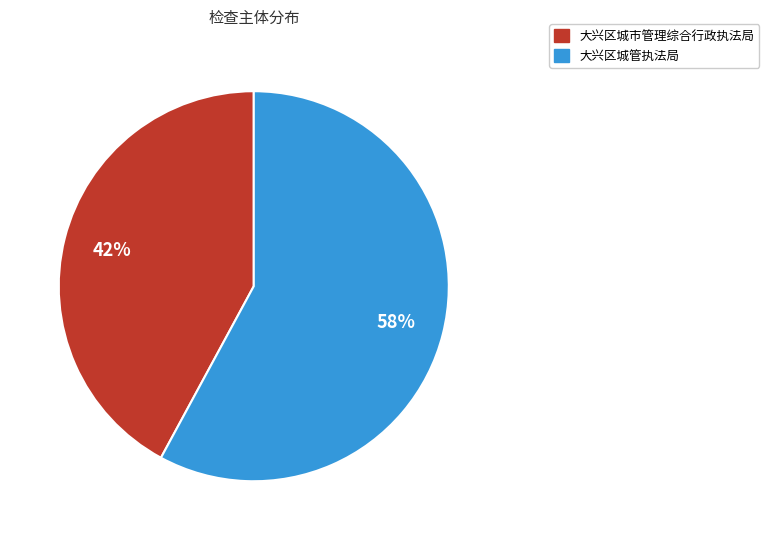

Which category has the smallest portion of the pie?

大兴区城市管理综合行政执法局